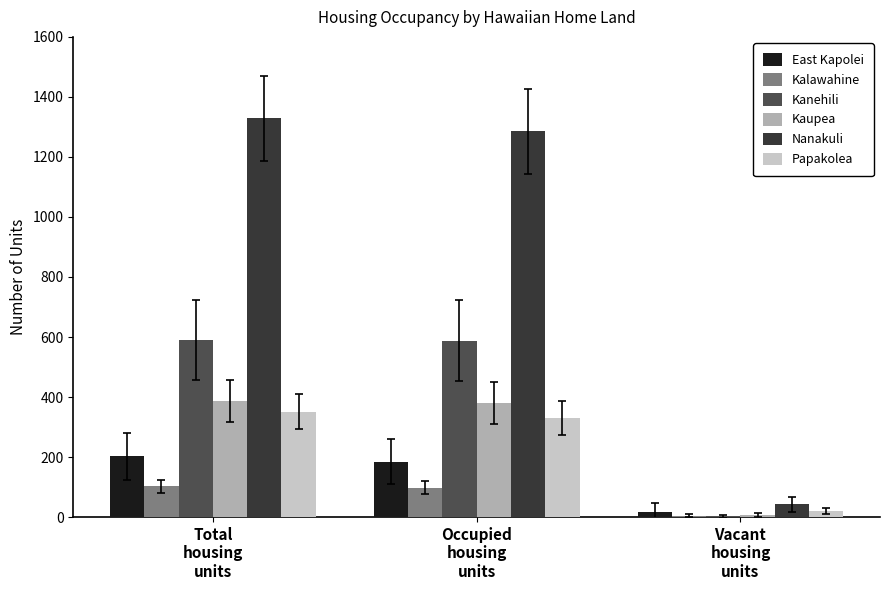

What is the greatest value displayed?

1329